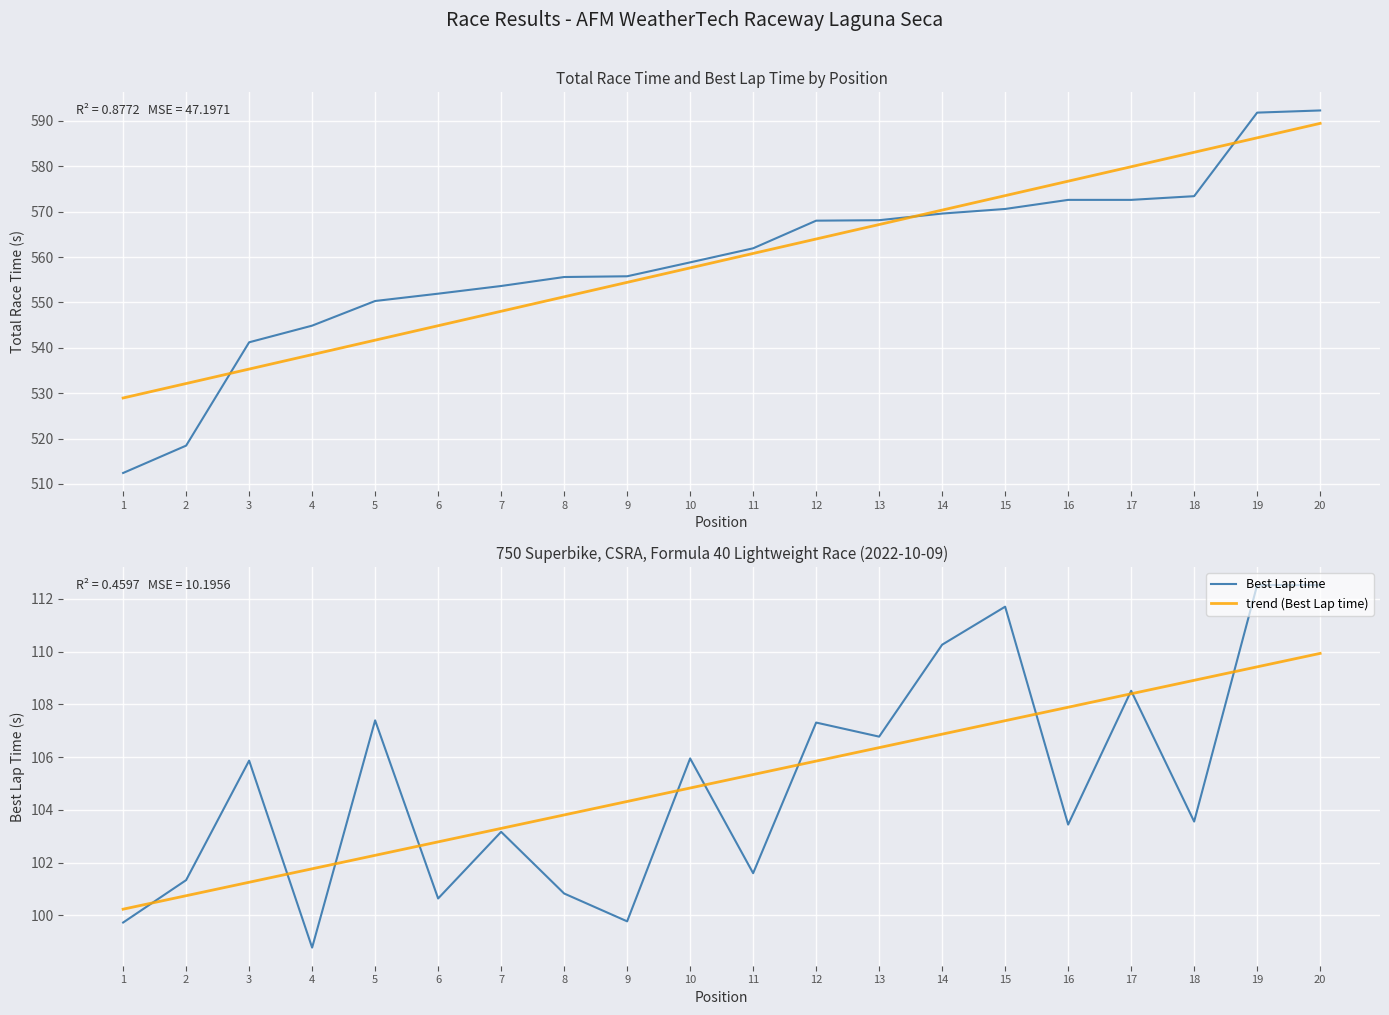

Which series has the largest total across all categories?

trend (Total Time)